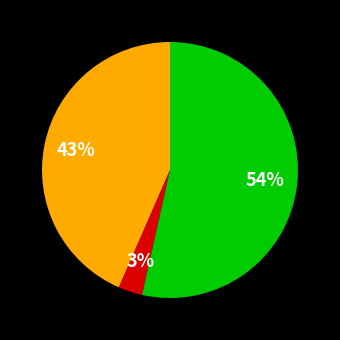

Does any single category account for the majority?

Yes